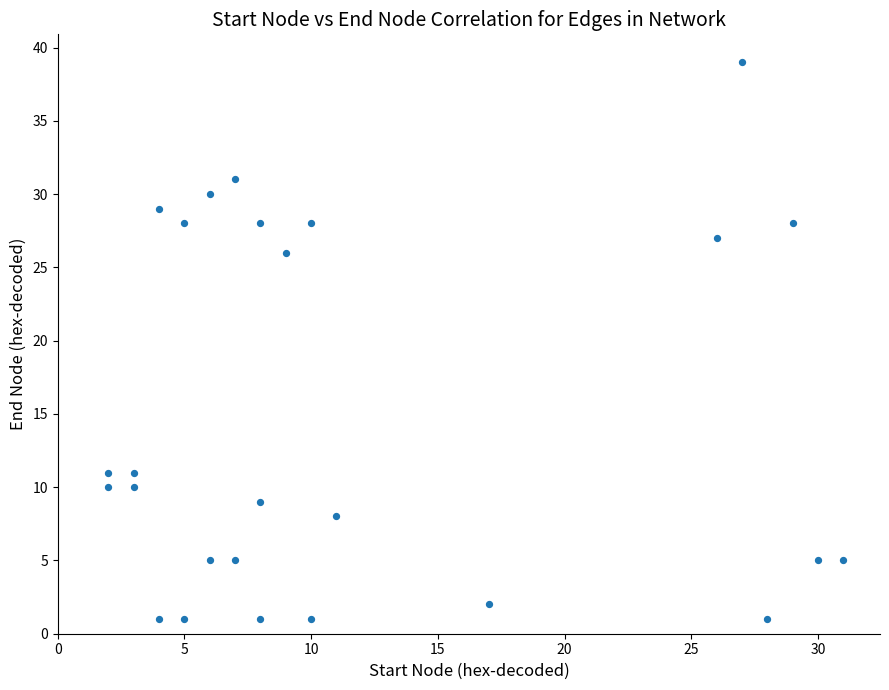

What Y value in the scatter plot is closest to 20?

26